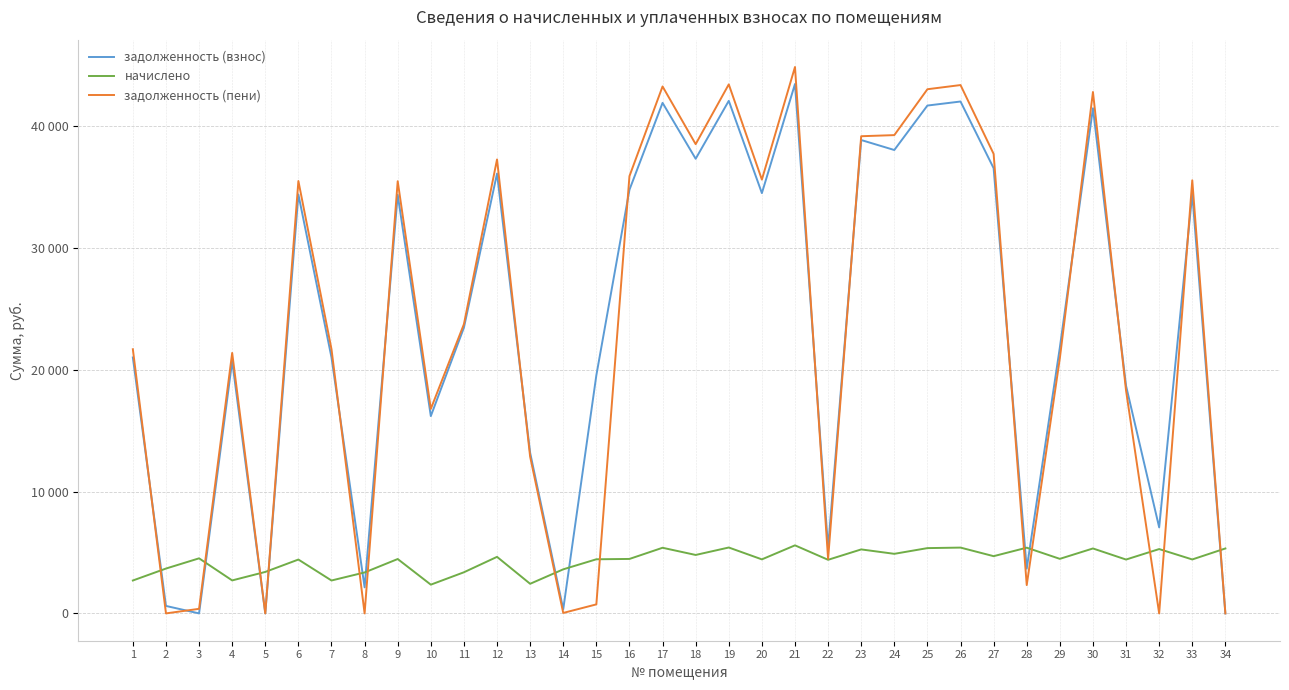

What are all the series names shown in the legend?

задолженность (взнос), начислено, задолженность (пени)